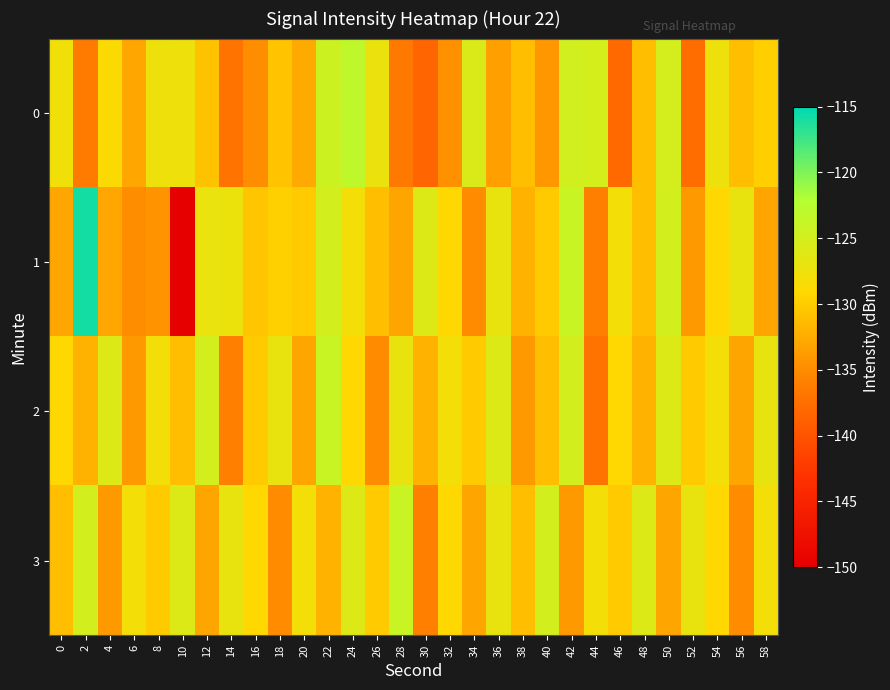

Which series changed the most between 10 and 42?

1